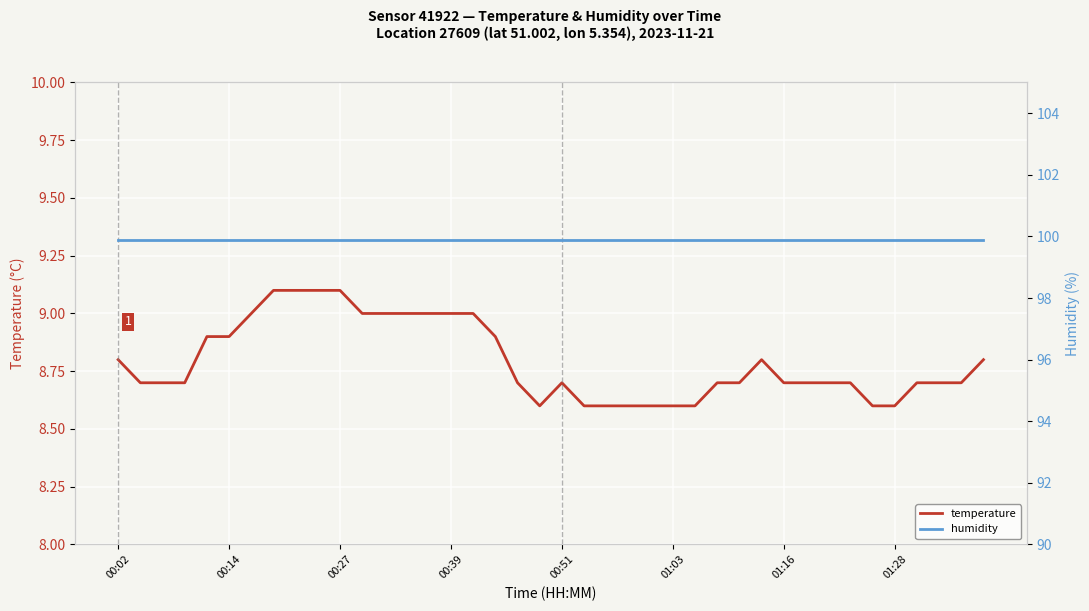

True or false: temperature and humidity intersect in this chart.

False